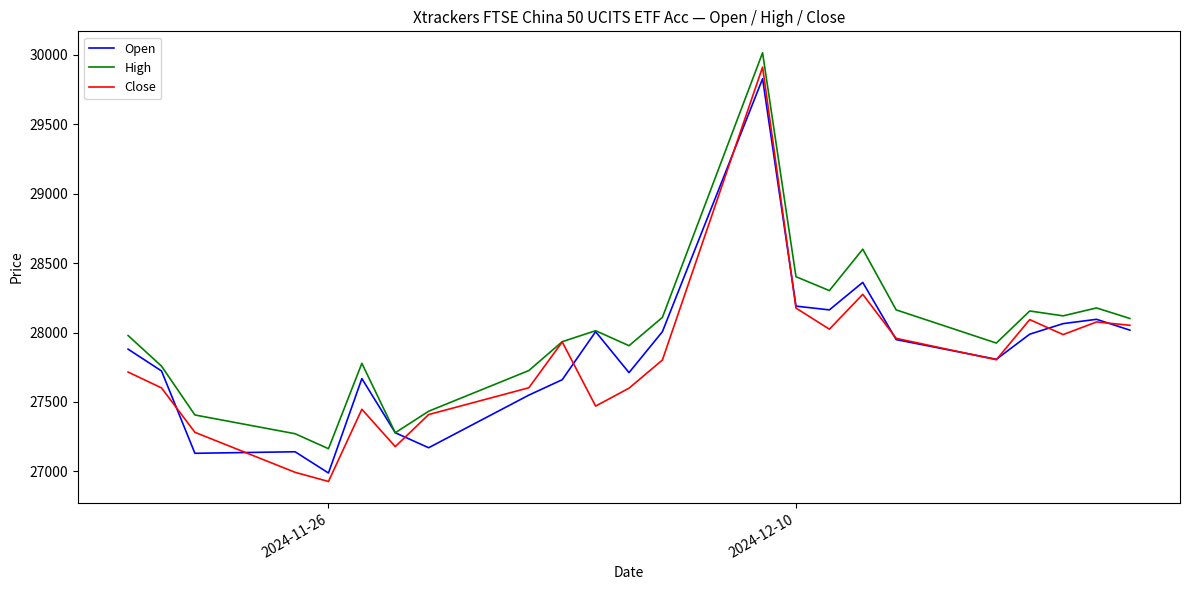

Which series has the largest range (max minus min)?

Close